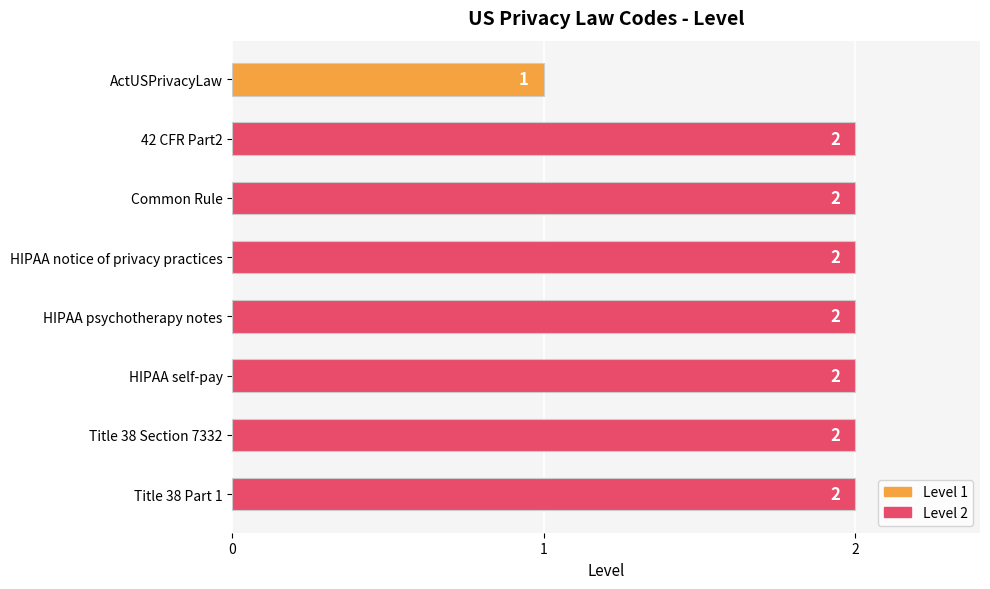

How many data points are less than 2?

1